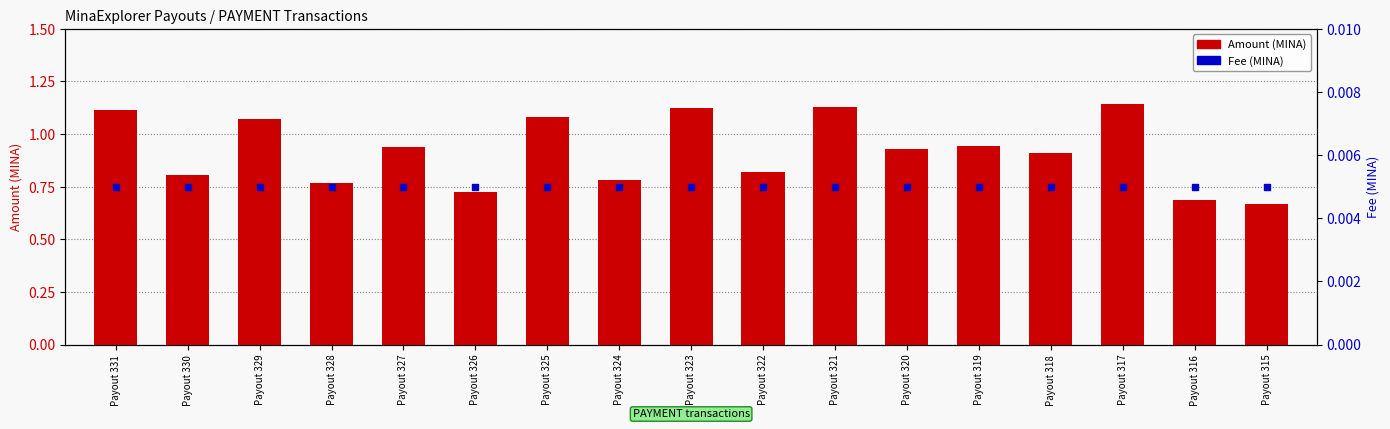

At how many categories does at least one series exceed 0?

17